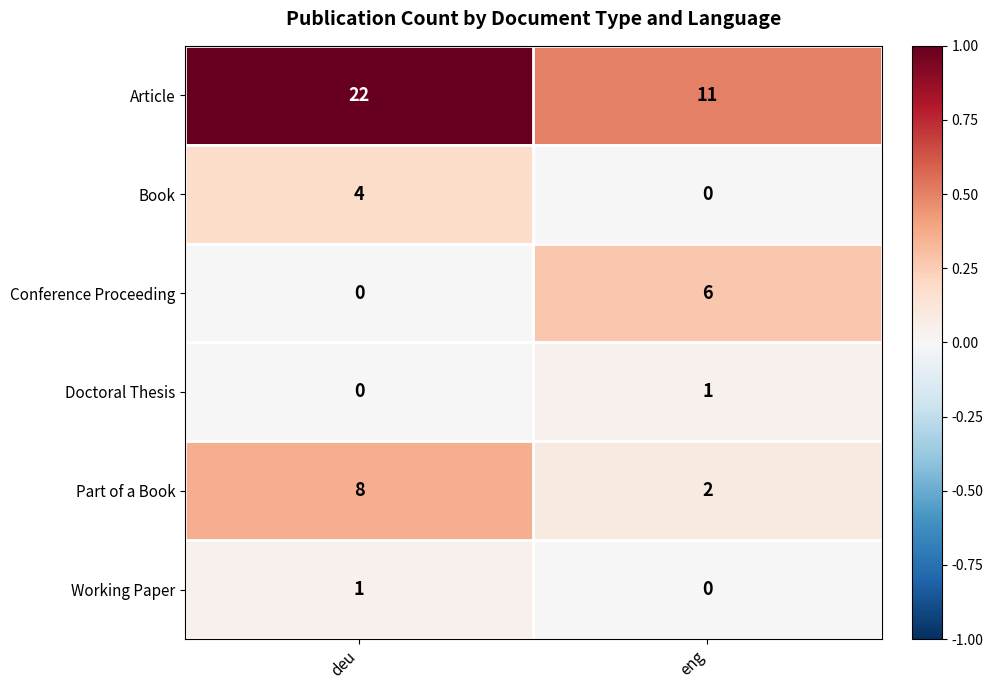

What is the greatest value displayed?

22